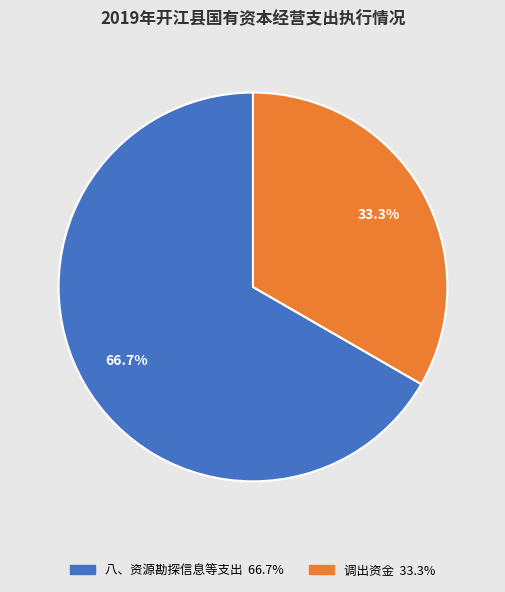

What is the ratio of the value at 调出资金 to the value at 八、资源勘探信息等支出?

0.5